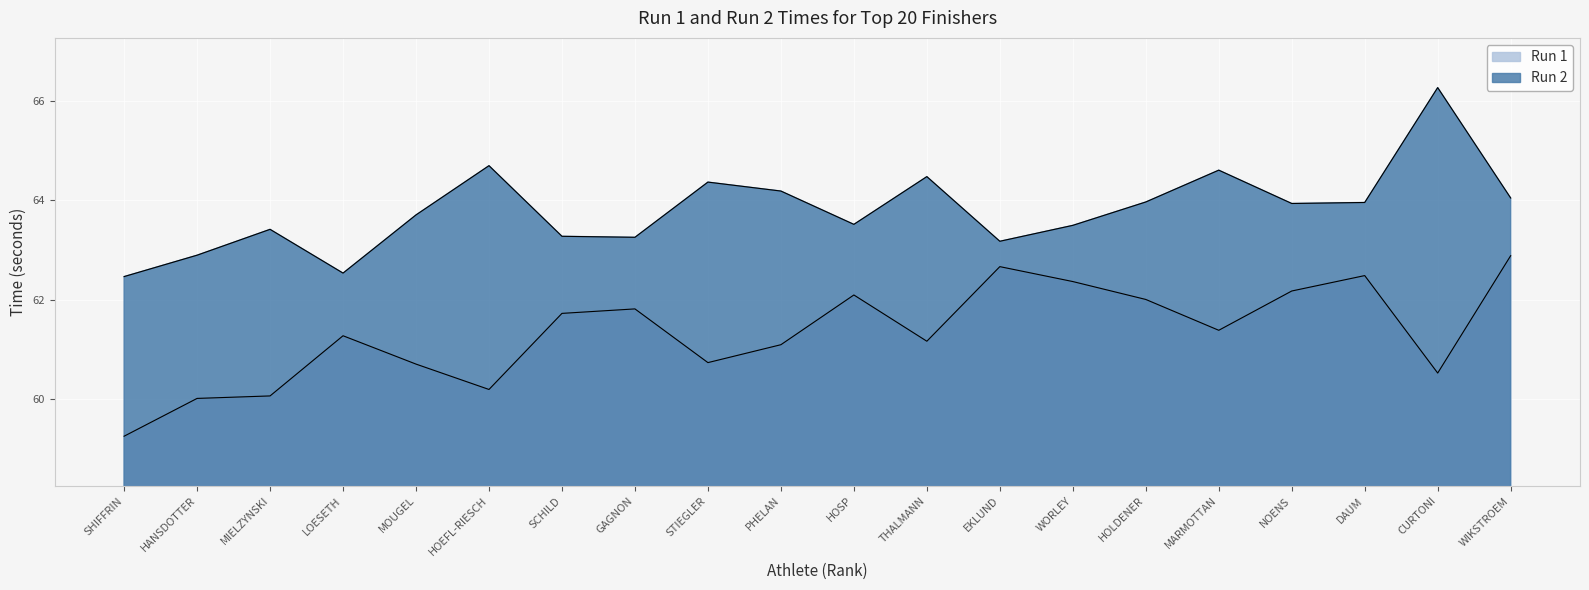

What is the label of the 1st point from the left?

SHIFFRIN